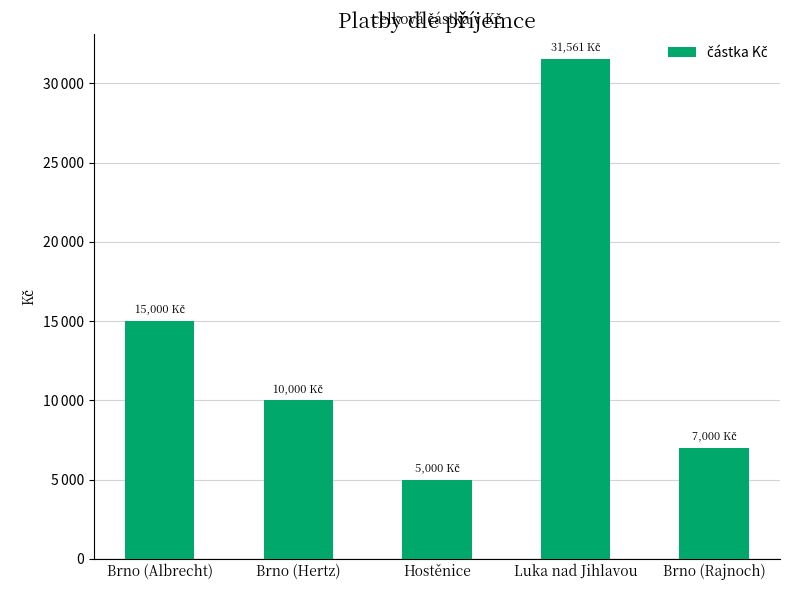

At which category does the chart reach its peak across all series?

Luka nad Jihlavou